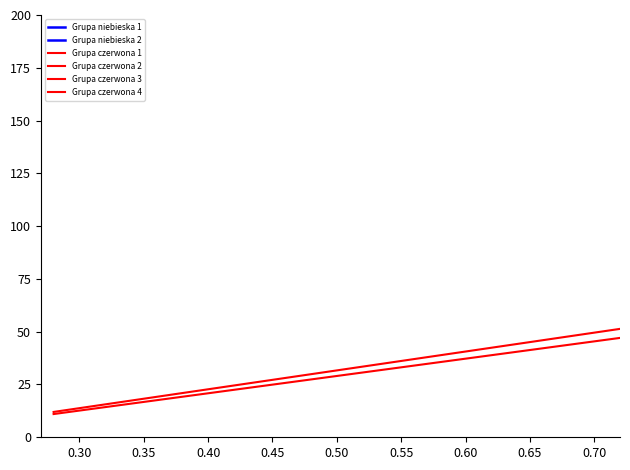

The value at 2021-08-09 07:21:31 is 49.1. True or false?

False